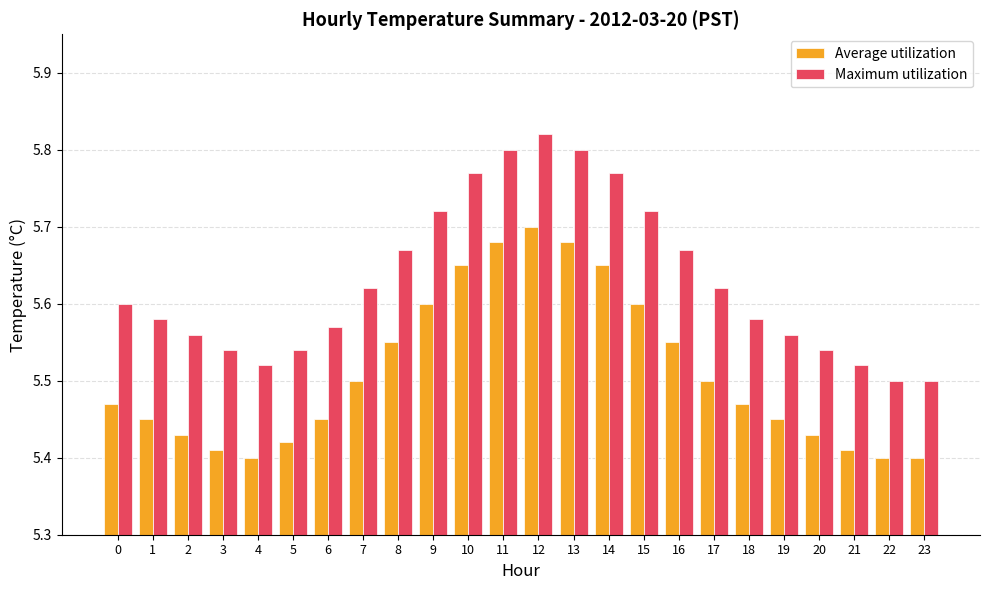

At which category is the sum across all series the highest?

12